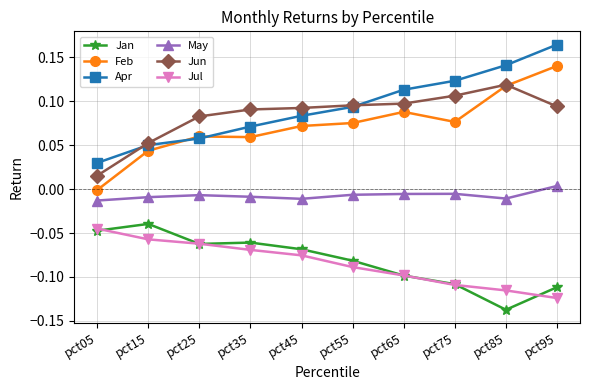

True or false: Apr has more than 1 points higher than both neighbors.

False